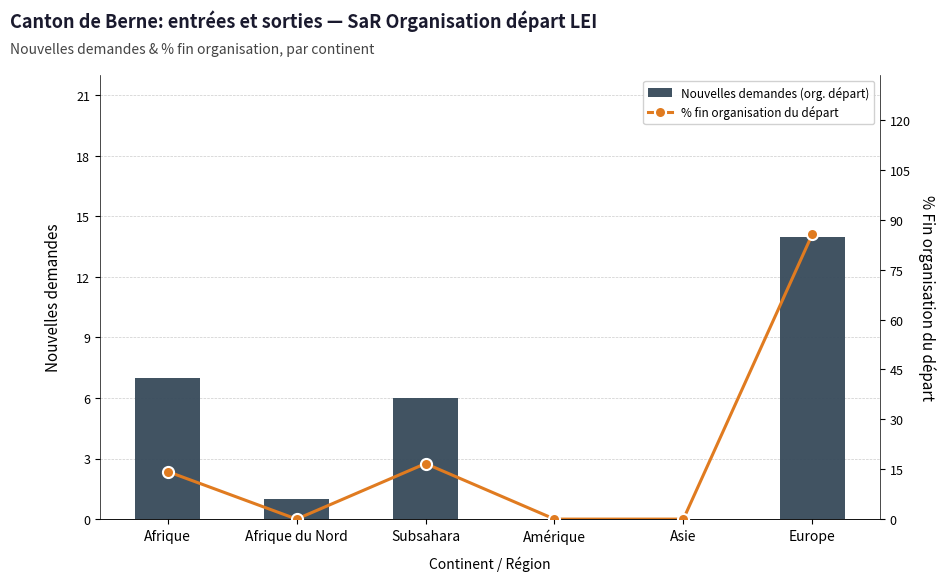

Which label corresponds to the smallest value in the chart?

Amérique